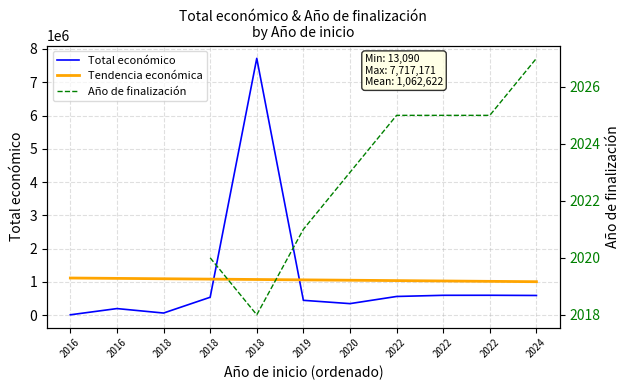

The Total económico series shows 66125.0 at 2018. True or false?

True